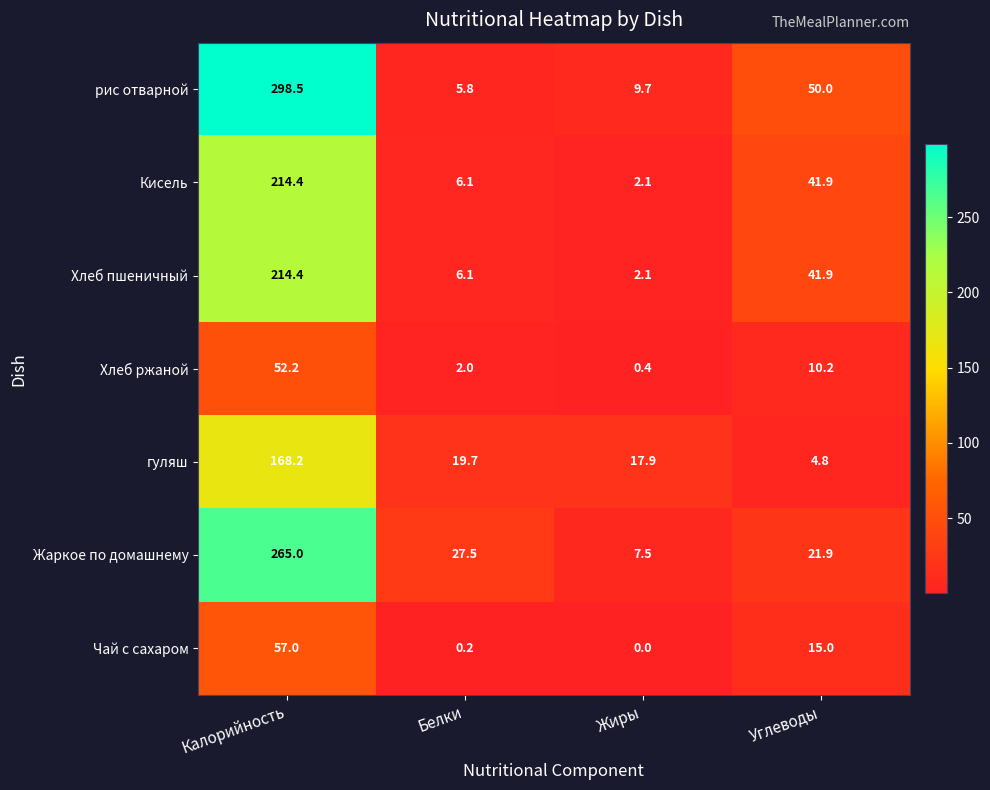

Count the number of data series in this chart.

7